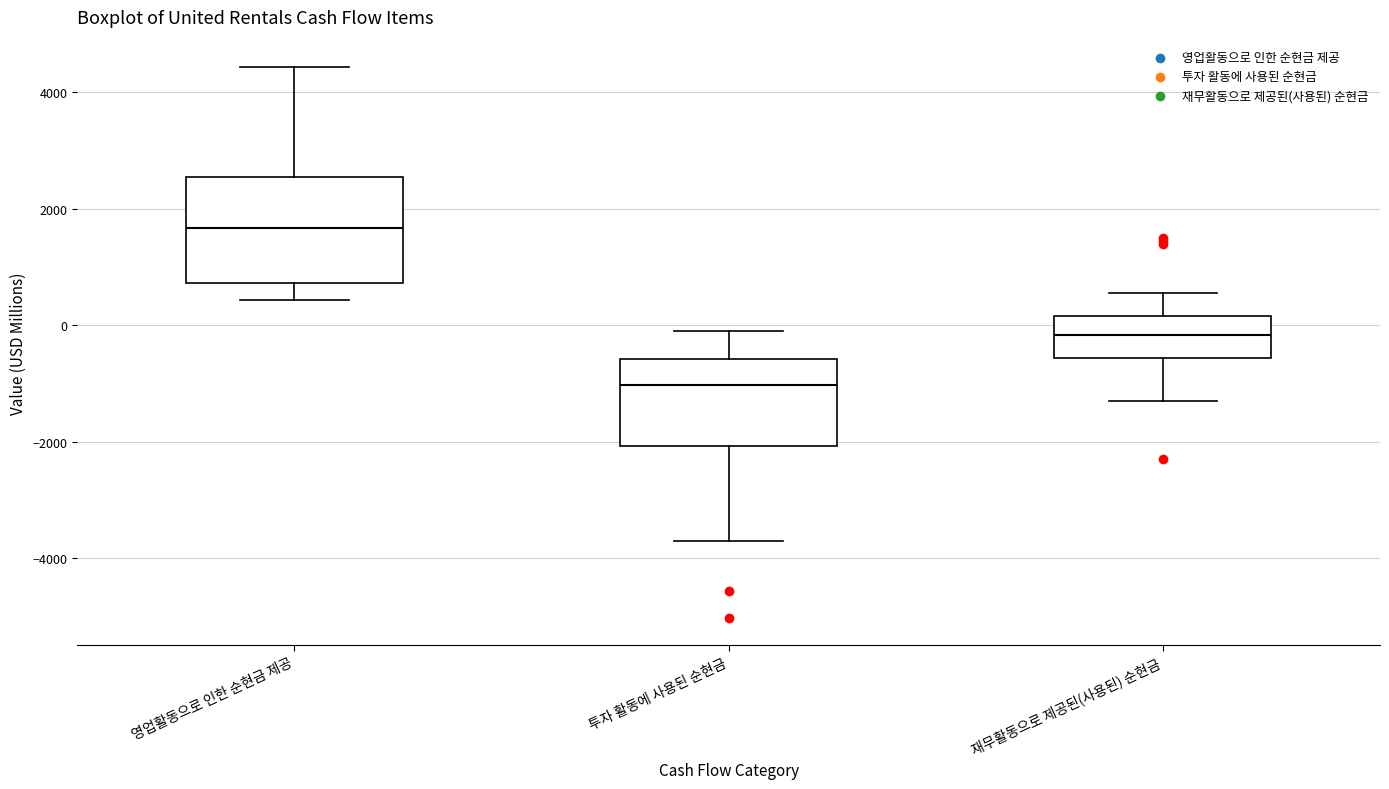

Which box has the highest median line?

영업활동으로 인한 순현금 제공